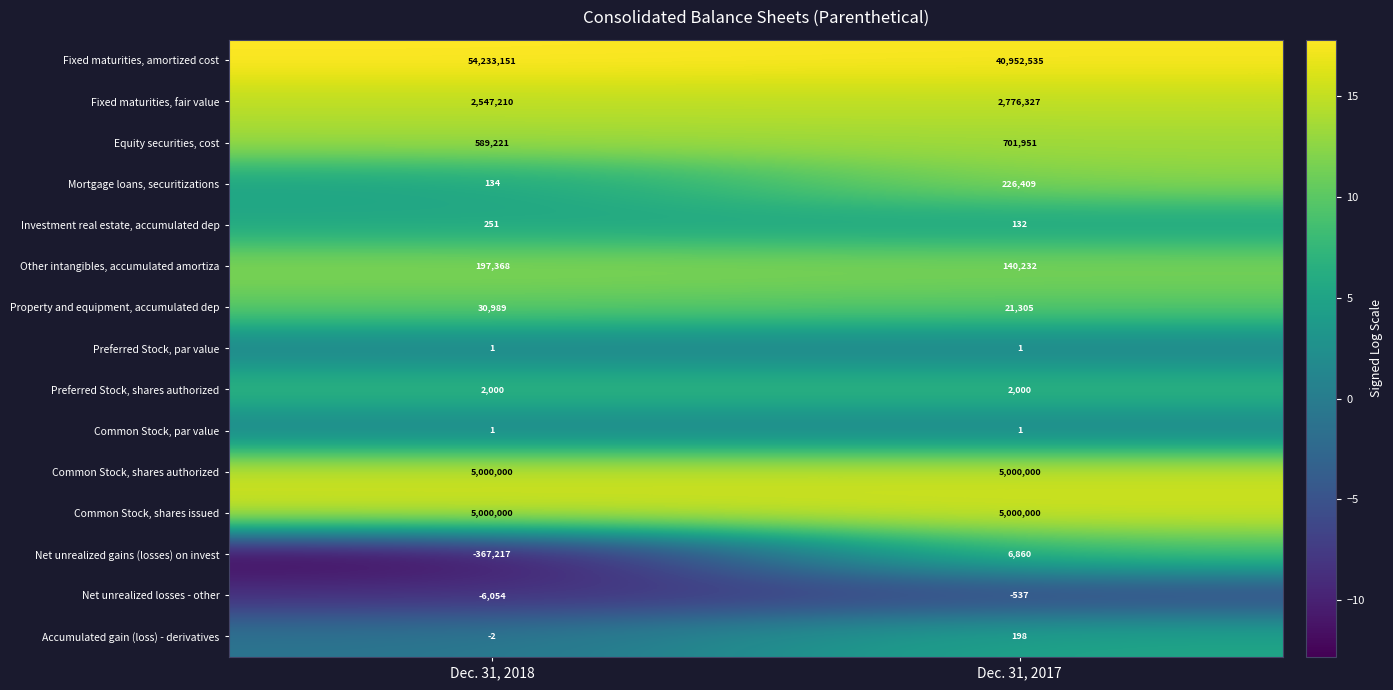

Which series has the widest spread of values?

Fixed maturities, amortized cost